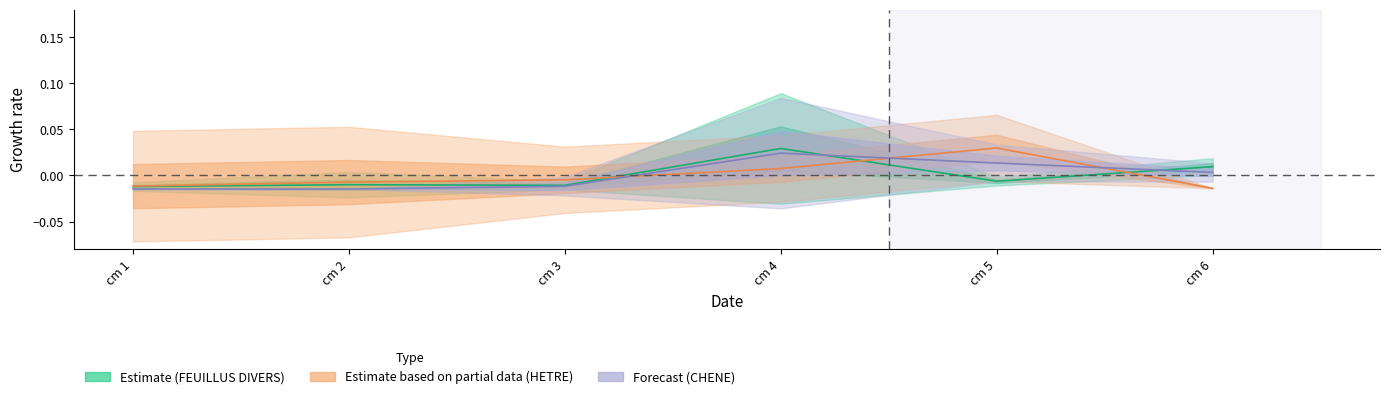

How many negative values does the FEUILLUS DIVERS series have?

4